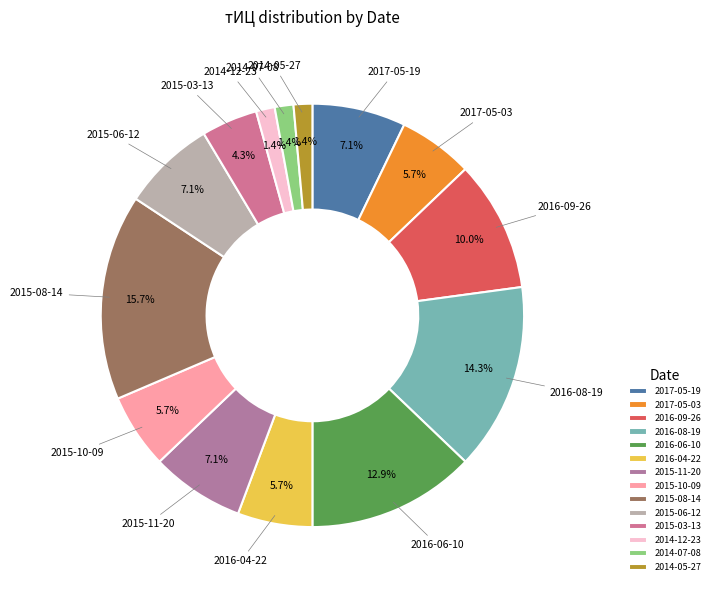

Is there any slice that represents more than half of the pie?

No